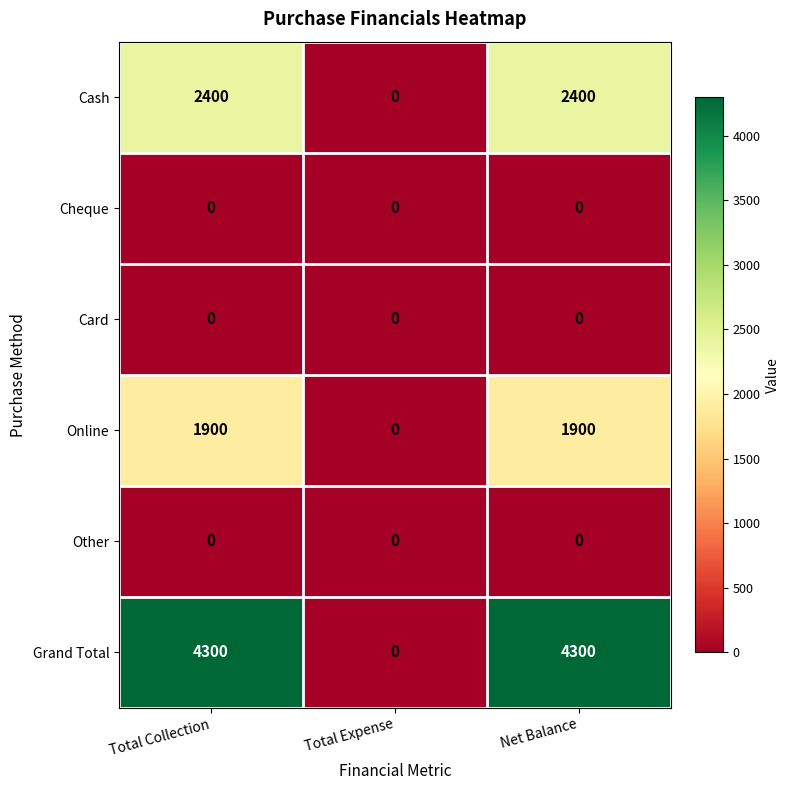

What is the spread (max minus min) of values at Net Balance?

4300